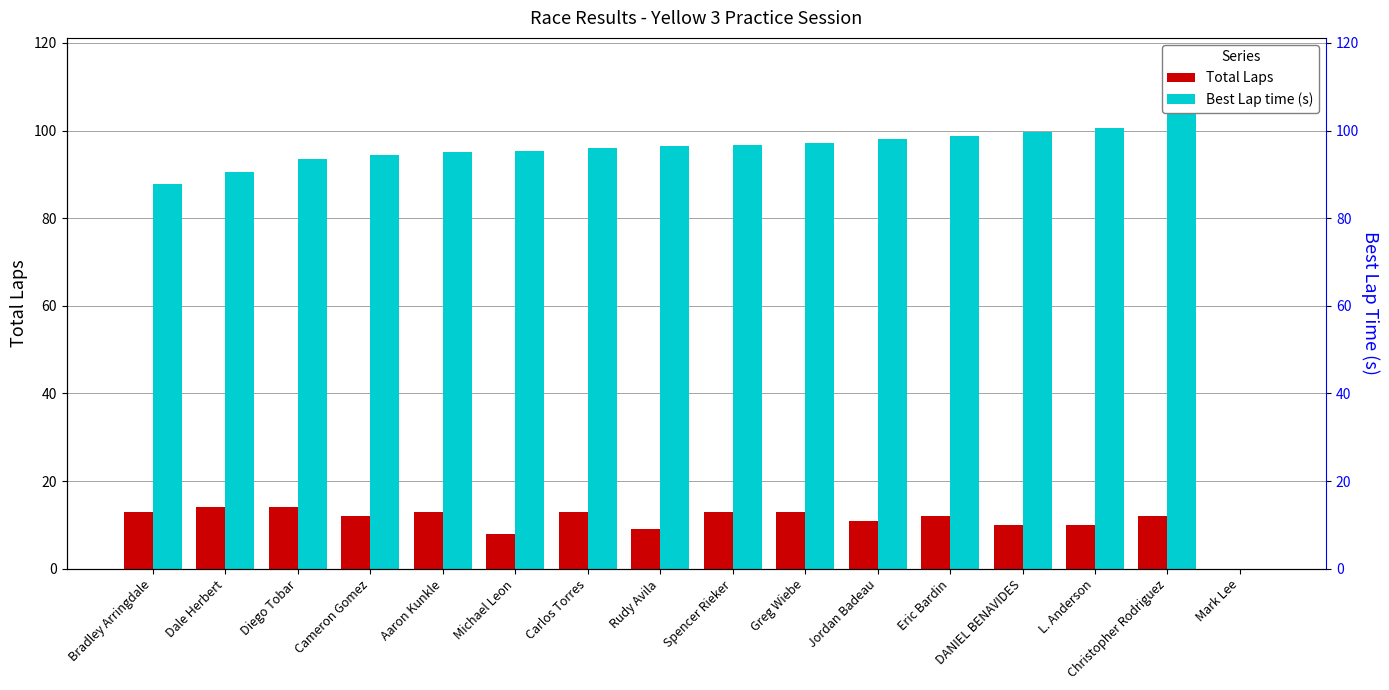

List the labels in order of Total Laps value, smallest first.

Mark Lee, Michael Leon, Rudy Avila, DANIEL BENAVIDES, L. Anderson, Jordan Badeau, Cameron Gomez, Eric Bardin, Christopher Rodriguez, Bradley Arringdale, Aaron Kunkle, Carlos Torres, Spencer Rieker, Greg Wiebe, Dale Herbert, Diego Tobar